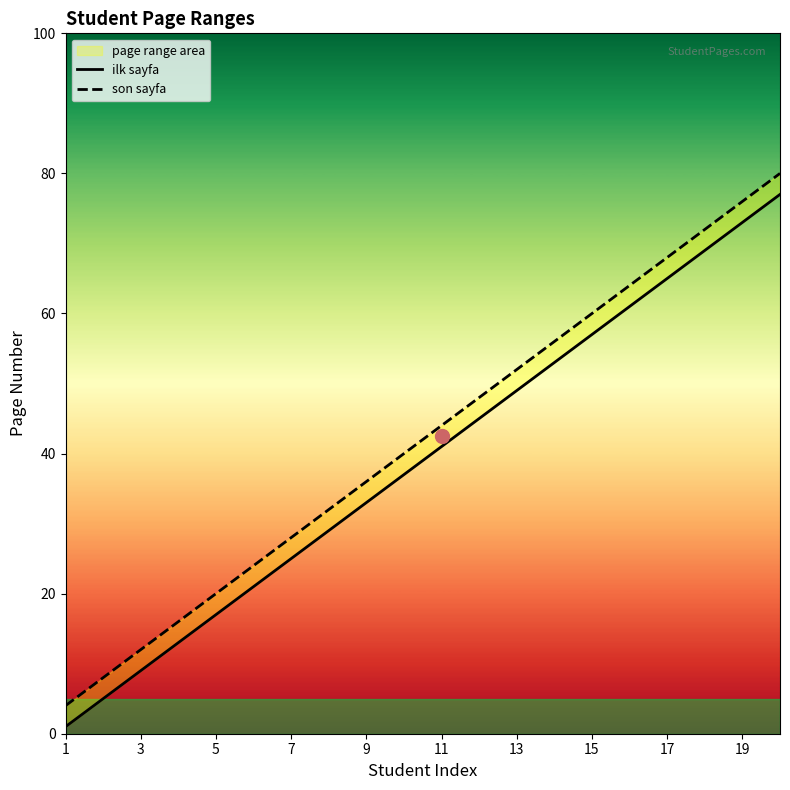

Rank the series by their maximum value, from highest to lowest.

son sayfa, ilk sayfa